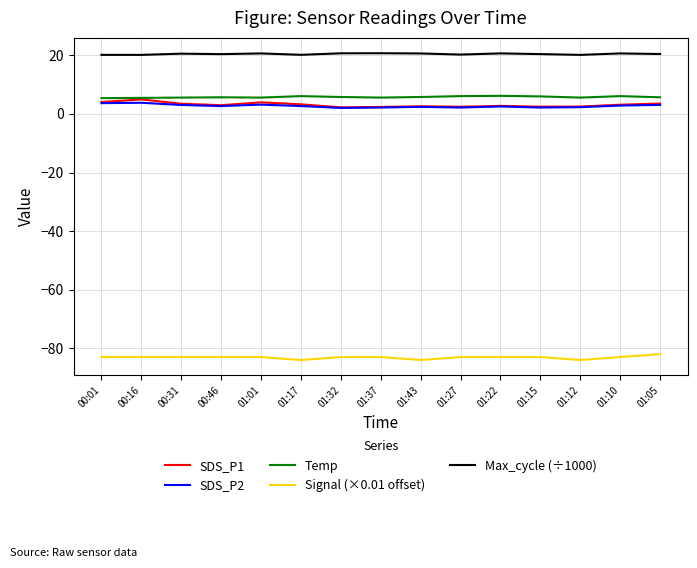

What is the spread (max minus min) of values at 00:16?

103.2